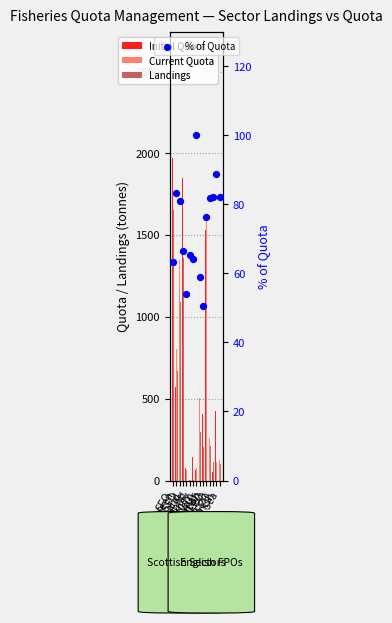

What is the total value across all series at Fife?

225.0